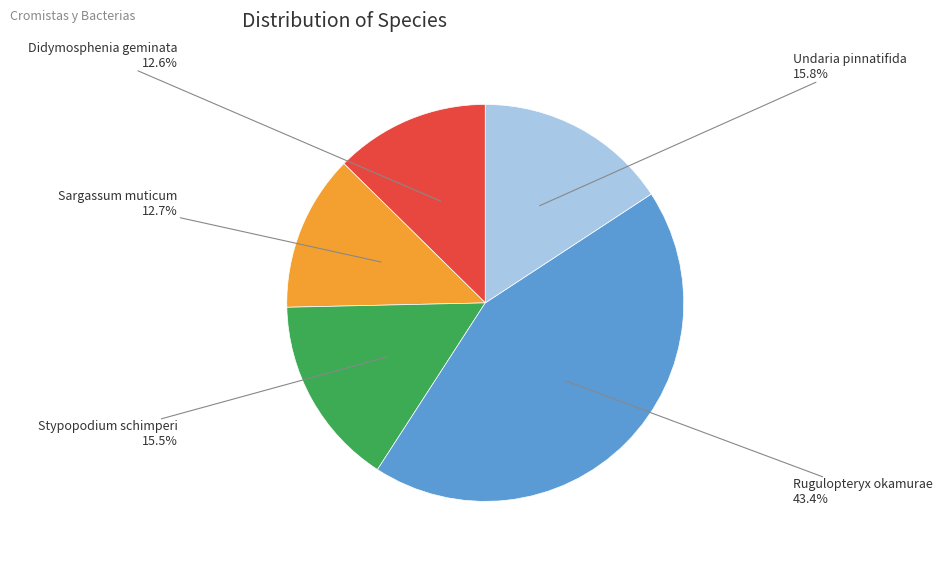

To the nearest percent, what is the difference between the Undaria pinnatifida and Didymosphenia geminata slice percentages?

3%